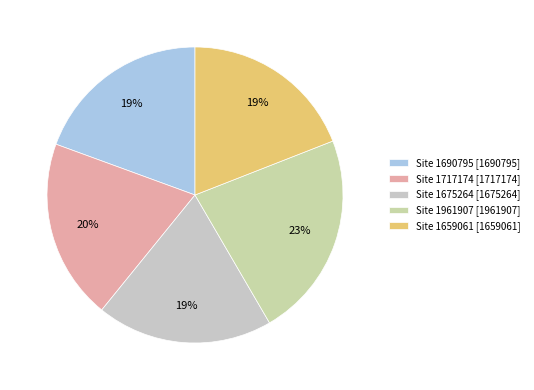

What is the change in value from Site 1690795 to Site 1675264?

-15531